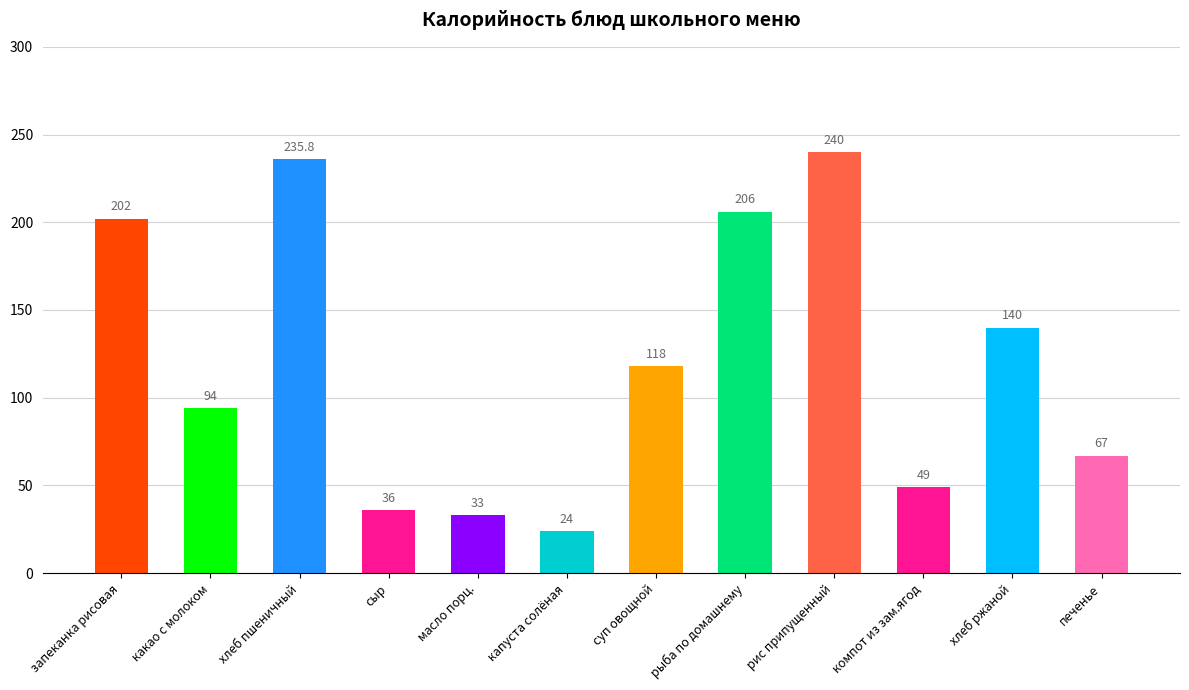

What position from the left is компот из зам.ягод?

10